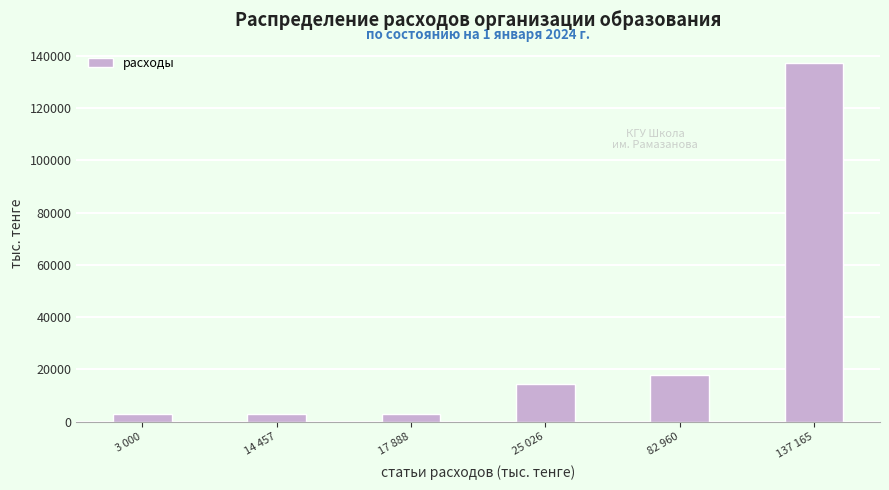

What is the sum of the values at 14 457 and 137 165?

140165.1